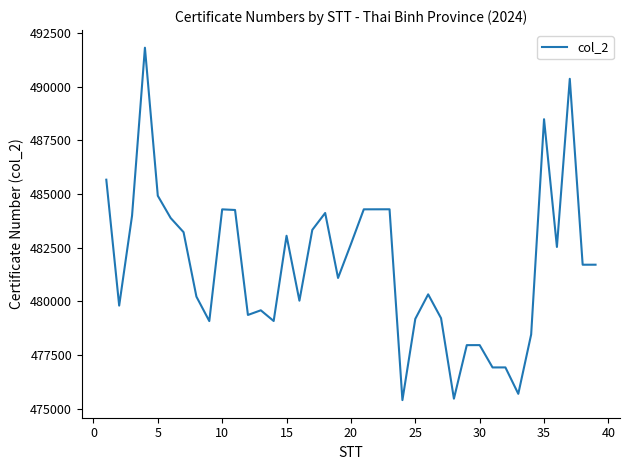

What is the greatest value displayed?

491816